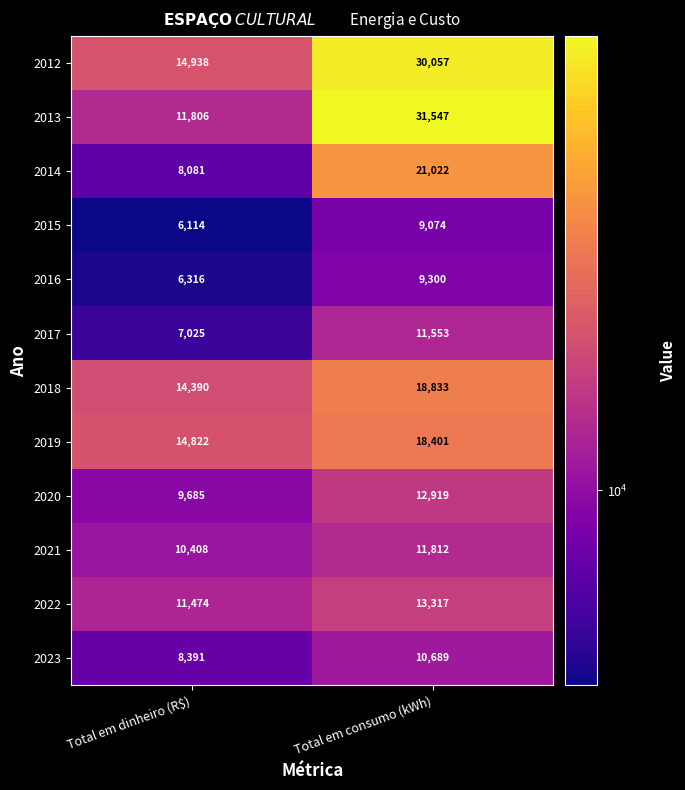

Is the value of 2017 at Total em consumo (kWh) greater than the value of 2018 at Total em dinheiro (R$)?

No